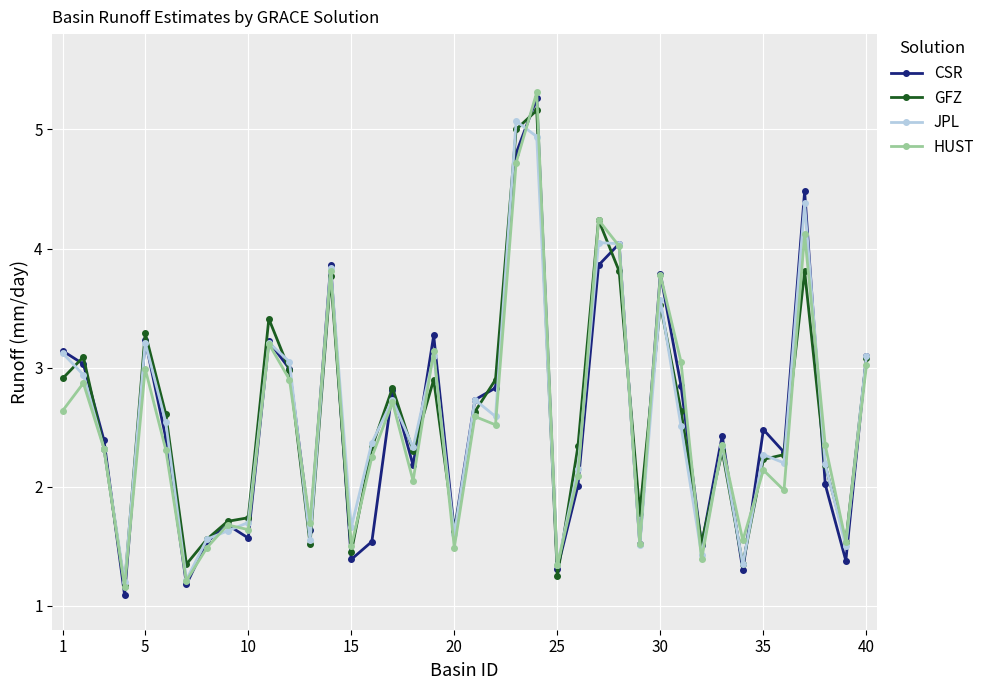

True or false: CSR has more than 0 points higher than both neighbors.

True